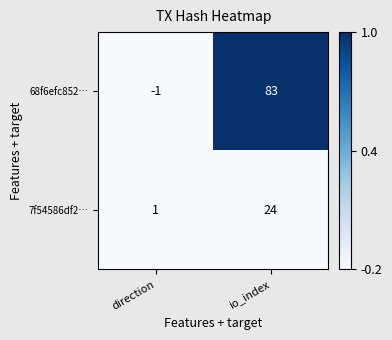

The 68f6efc852… series shows 135 at io_index. True or false?

False